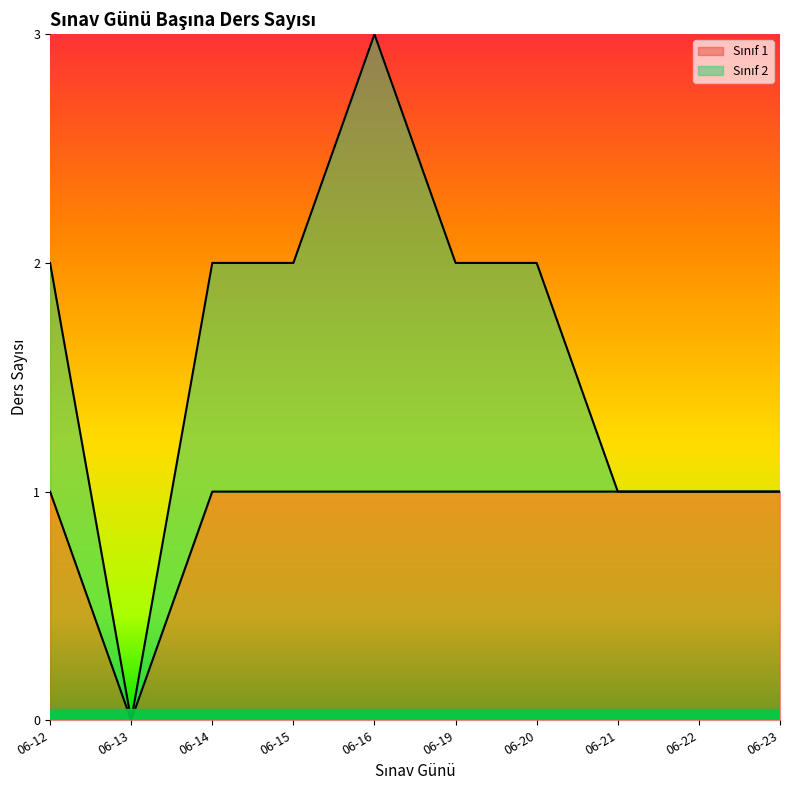

At which label is the value closest to 0?

06-13